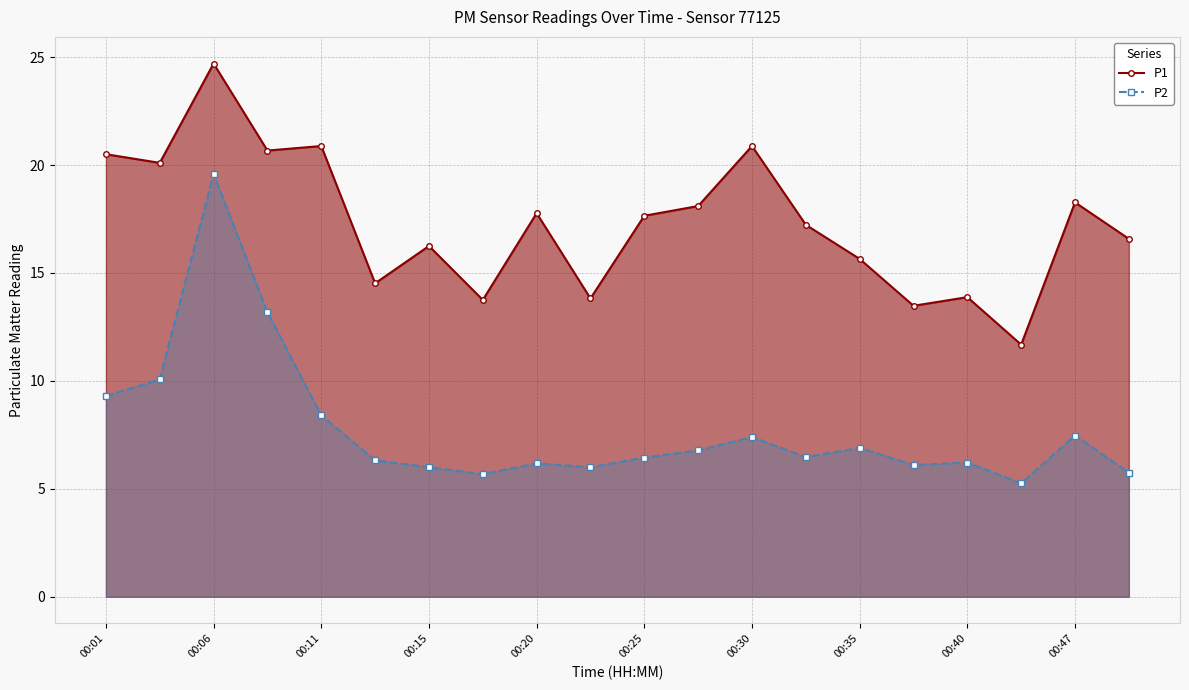

What is the spread (max minus min) of values at 00:11?

12.5